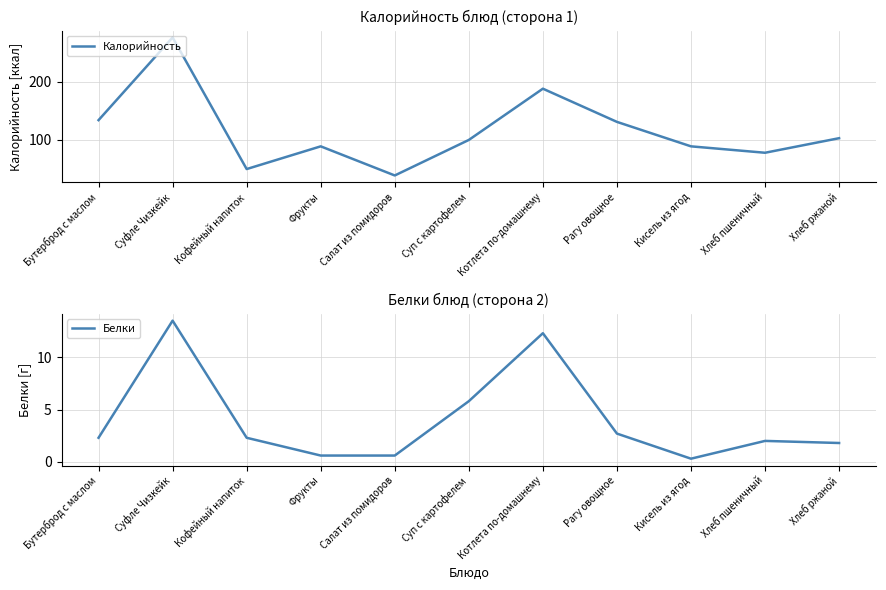

Does the chart have visible grid lines?

Yes